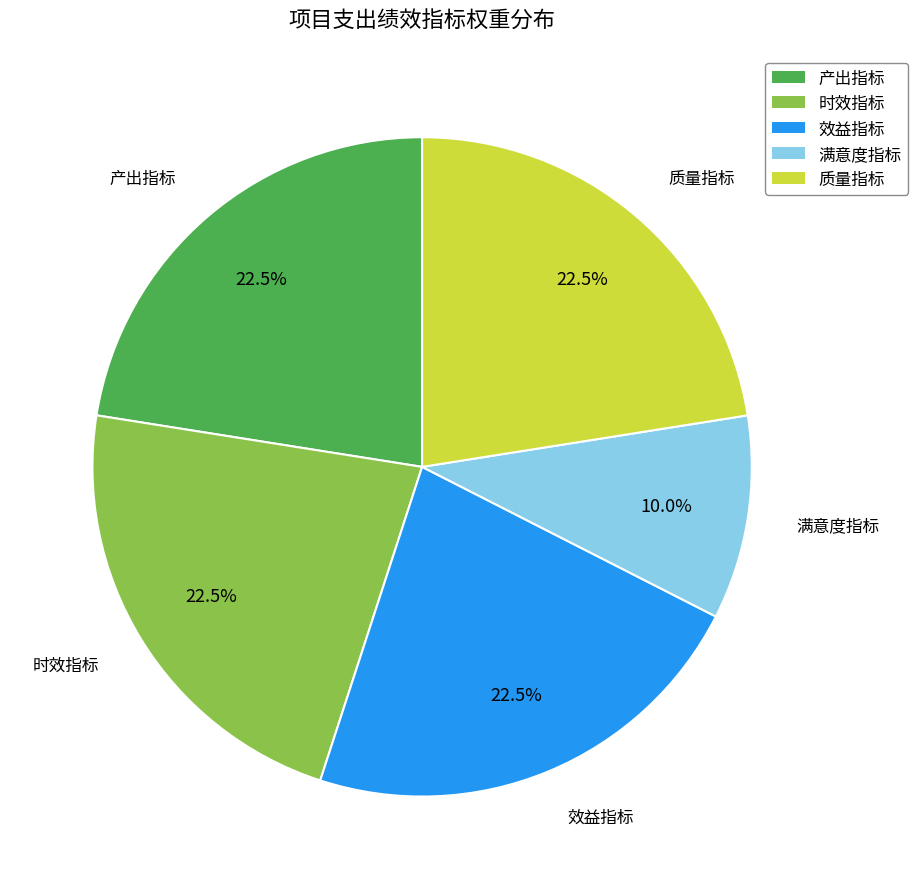

Which slice is the smallest?

满意度指标